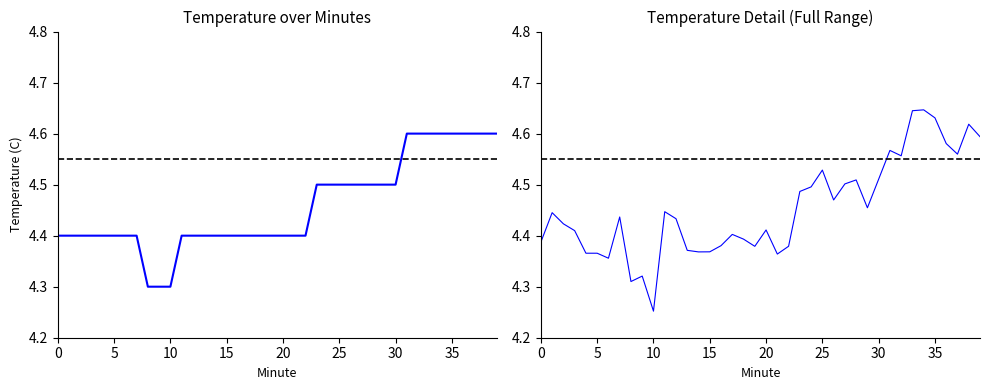

What is the difference between the maximum and minimum values?

0.4